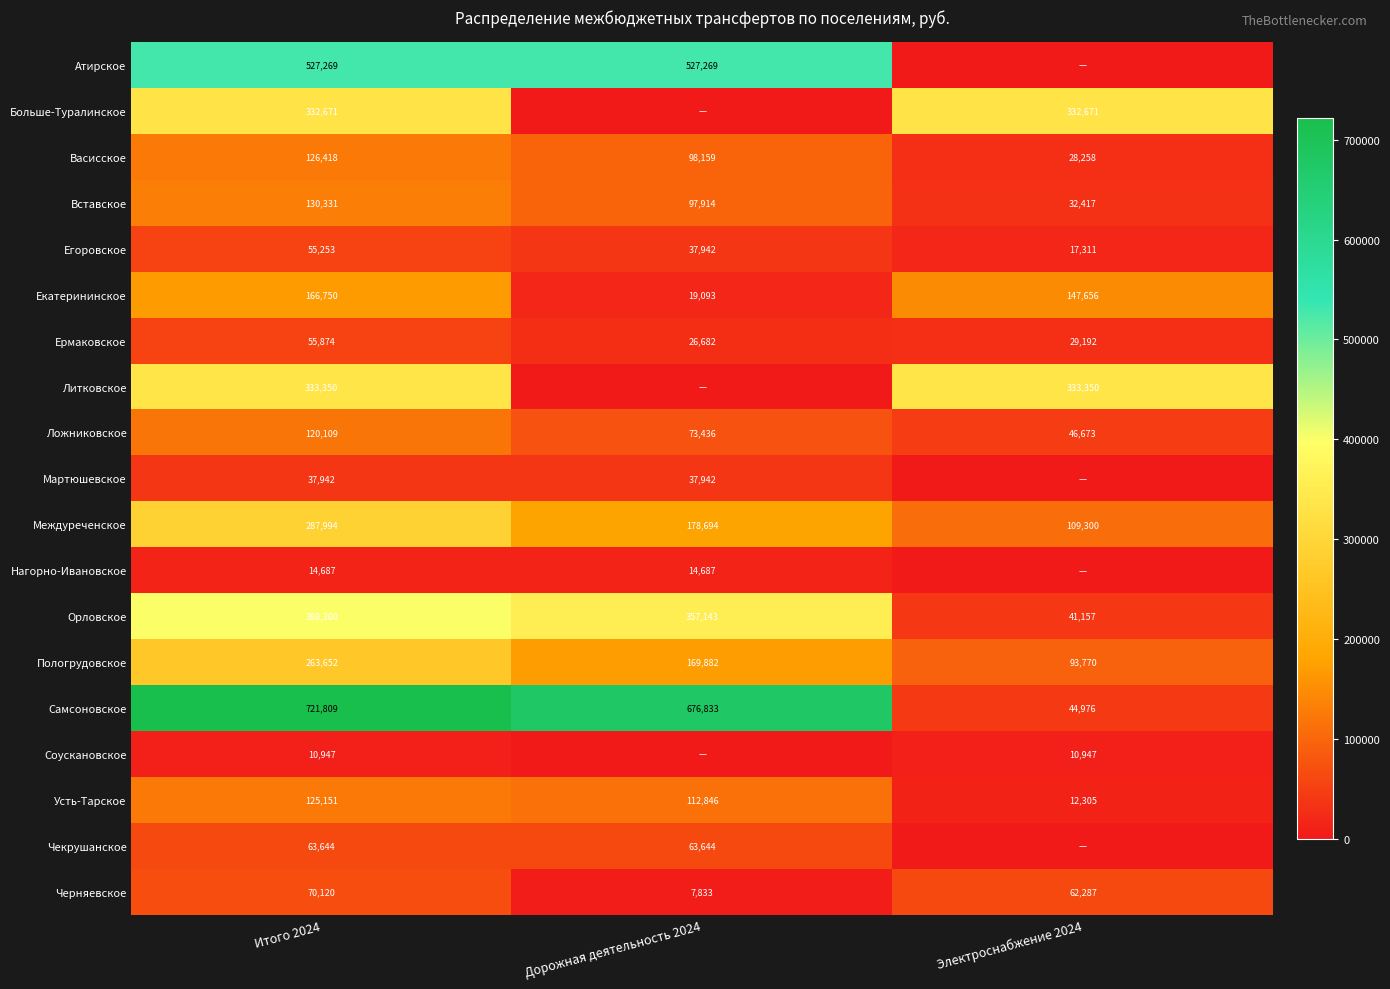

What is the approximate value of Орловское at Электроснабжение 2024, to the nearest 50?

41150